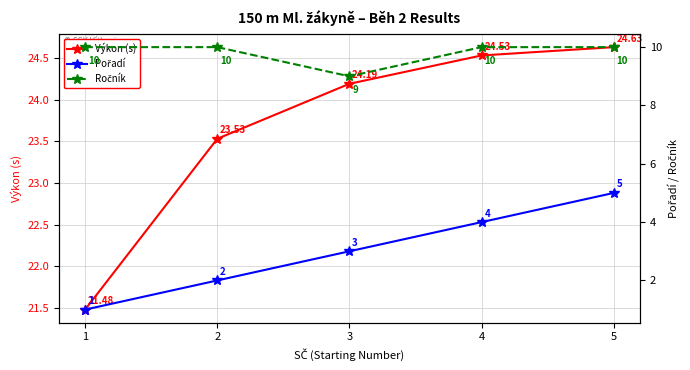

True or false: Ročník has a value of 10.0 at 1.

True